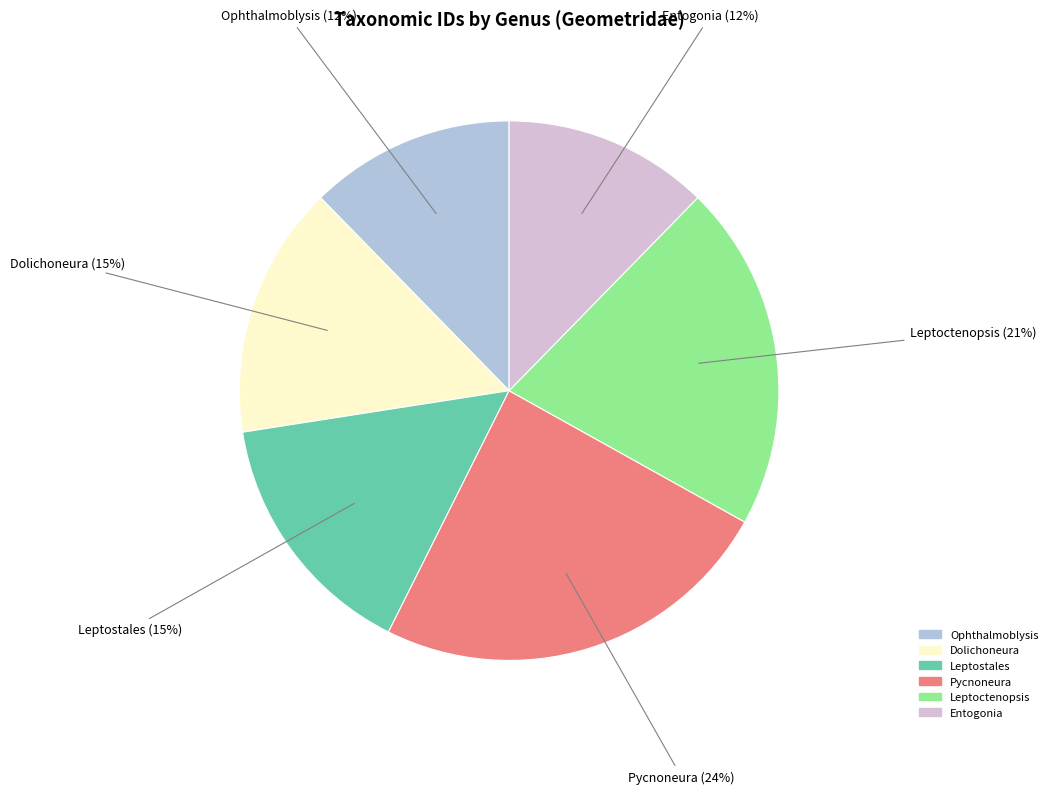

Does Dolichoneura account for over 50% of the chart?

No